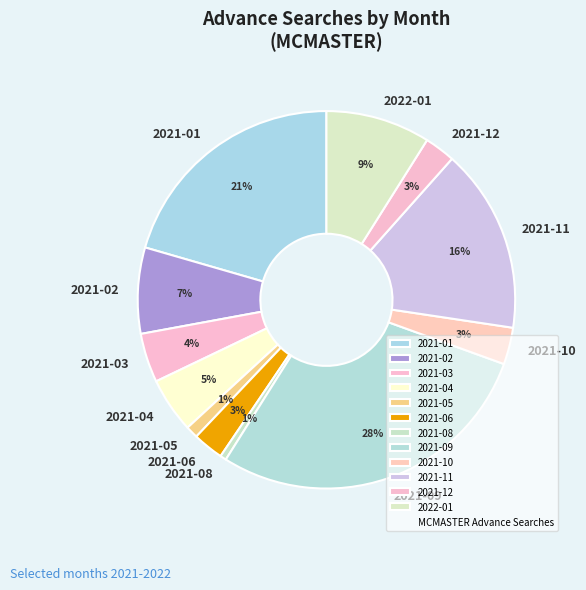

Which slice is the largest?

2021-09